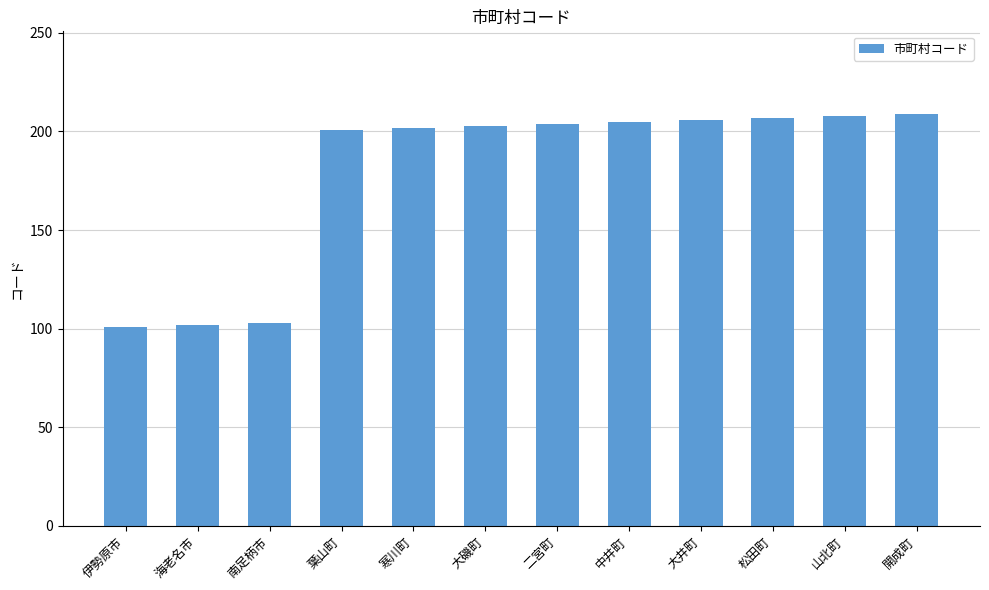

What is the sum of the values at 大井町 and 中井町?

411